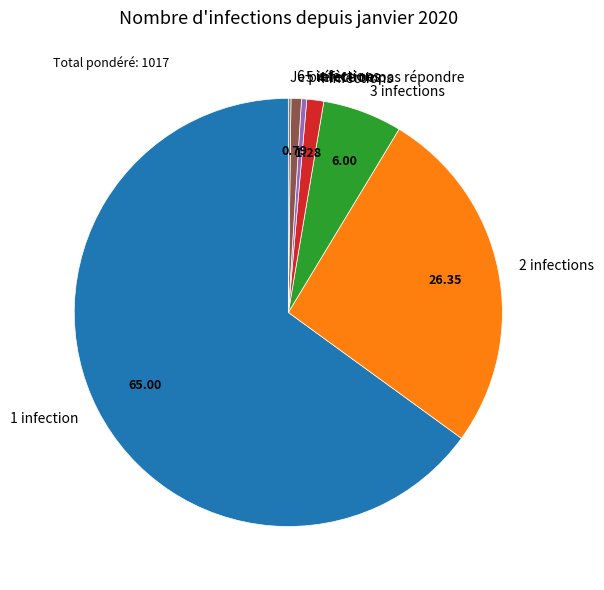

Approximately how many times larger is the value at 5 infections compared to 4 infections?

0.3